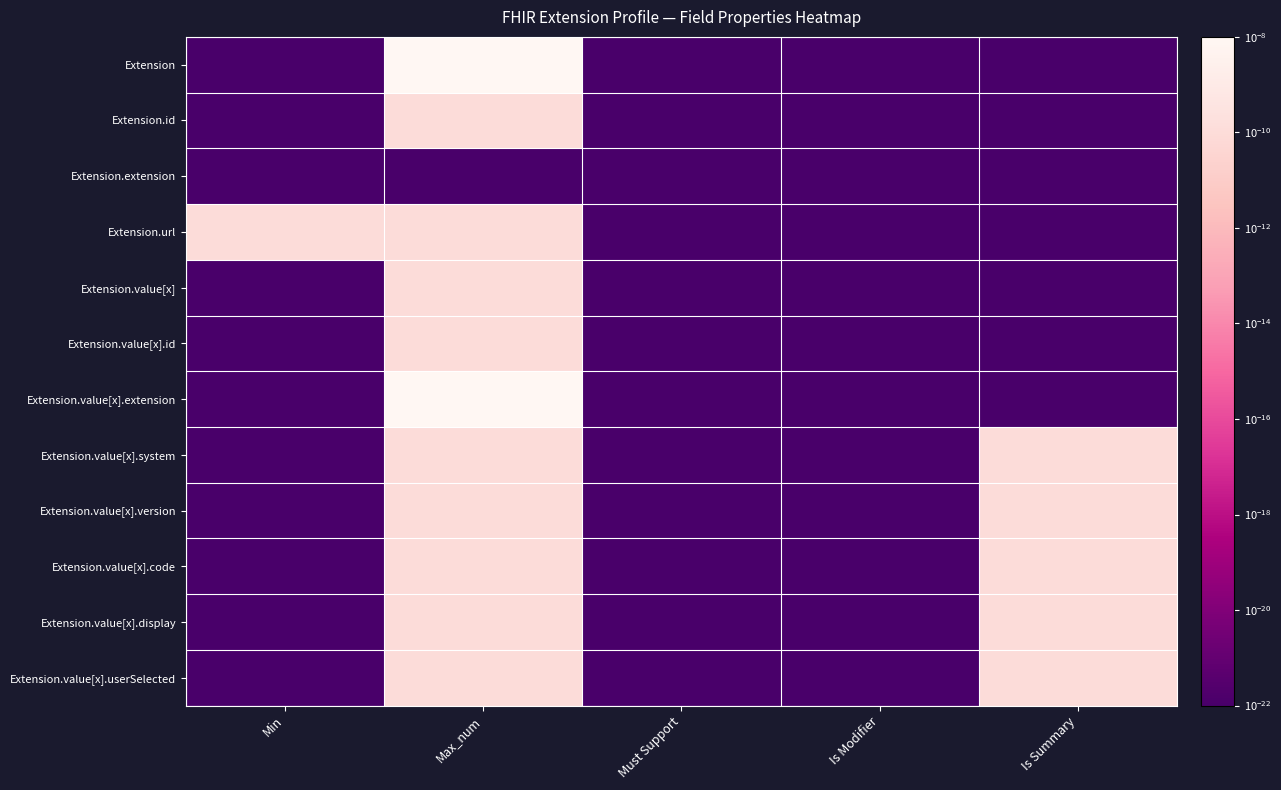

Reading left to right, transcribe all the data shown in this chart.

Extension: Min=0.0	Max_num=0.0	Must Support=0.0	Is Modifier=0.0	Is Summary=0.0
Extension.id: Min=0.0	Max_num=0.0	Must Support=0.0	Is Modifier=0.0	Is Summary=0.0
Extension.extension: Min=0.0	Max_num=0.0	Must Support=0.0	Is Modifier=0.0	Is Summary=0.0
Extension.url: Min=0.0	Max_num=0.0	Must Support=0.0	Is Modifier=0.0	Is Summary=0.0
Extension.value[x]: Min=0.0	Max_num=0.0	Must Support=0.0	Is Modifier=0.0	Is Summary=0.0
Extension.value[x].id: Min=0.0	Max_num=0.0	Must Support=0.0	Is Modifier=0.0	Is Summary=0.0
Extension.value[x].extension: Min=0.0	Max_num=0.0	Must Support=0.0	Is Modifier=0.0	Is Summary=0.0
Extension.value[x].system: Min=0.0	Max_num=0.0	Must Support=0.0	Is Modifier=0.0	Is Summary=0.0
Extension.value[x].version: Min=0.0	Max_num=0.0	Must Support=0.0	Is Modifier=0.0	Is Summary=0.0
Extension.value[x].code: Min=0.0	Max_num=0.0	Must Support=0.0	Is Modifier=0.0	Is Summary=0.0
Extension.value[x].display: Min=0.0	Max_num=0.0	Must Support=0.0	Is Modifier=0.0	Is Summary=0.0
Extension.value[x].userSelected: Min=0.0	Max_num=0.0	Must Support=0.0	Is Modifier=0.0	Is Summary=0.0